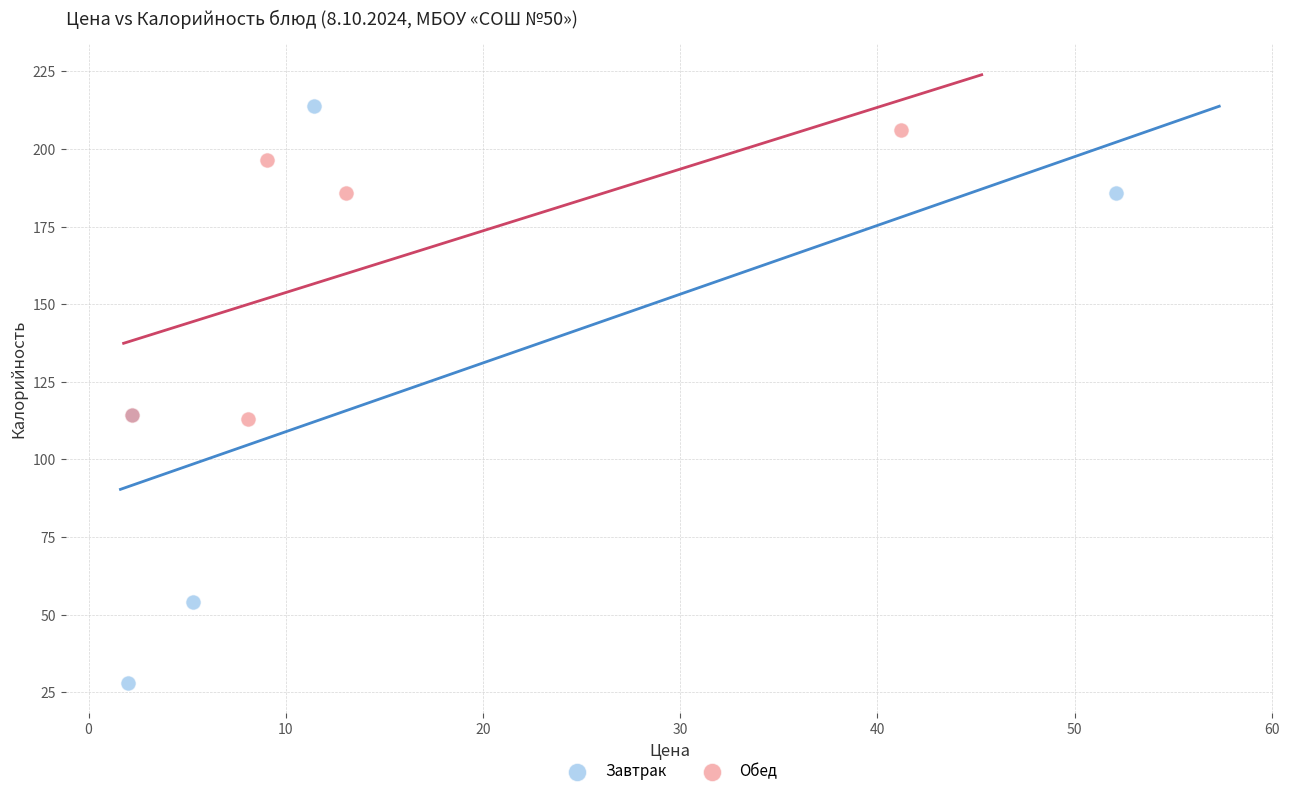

Which series contains the lowest Y value?

Завтрак